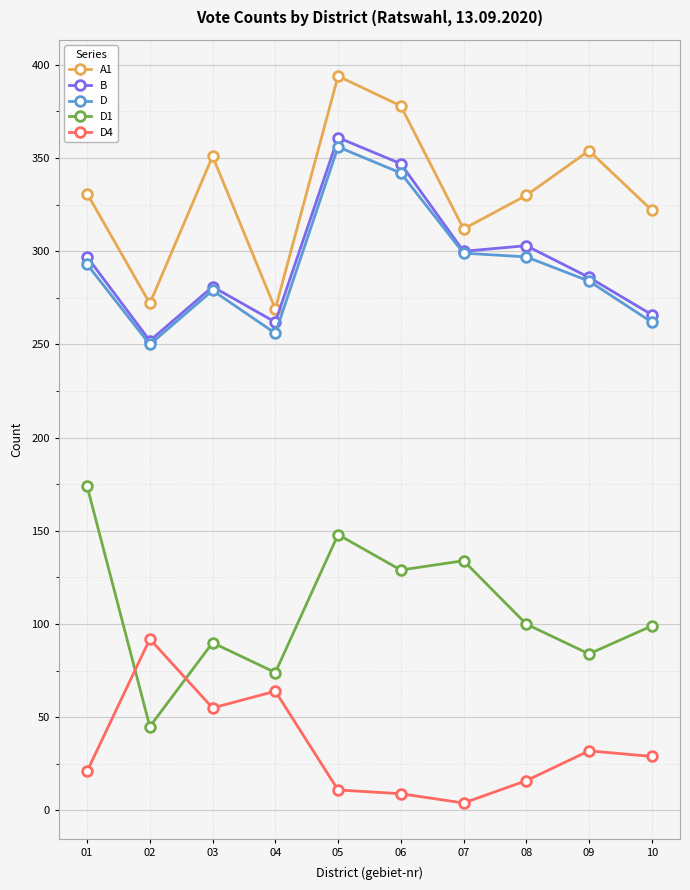

In A1, how many points are higher than both neighbors (excluding endpoints)?

3